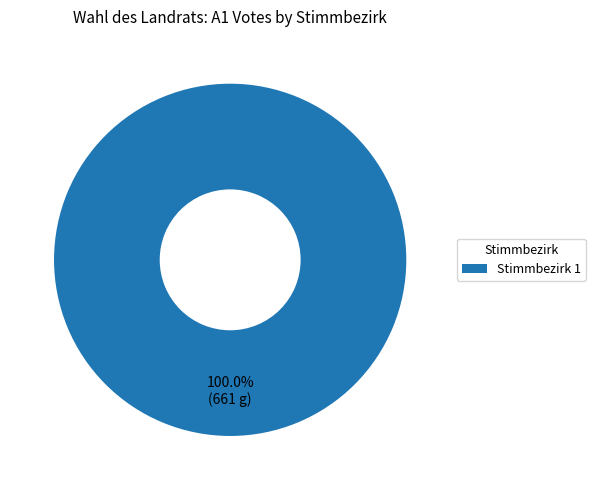

How many segments does this pie chart have?

1